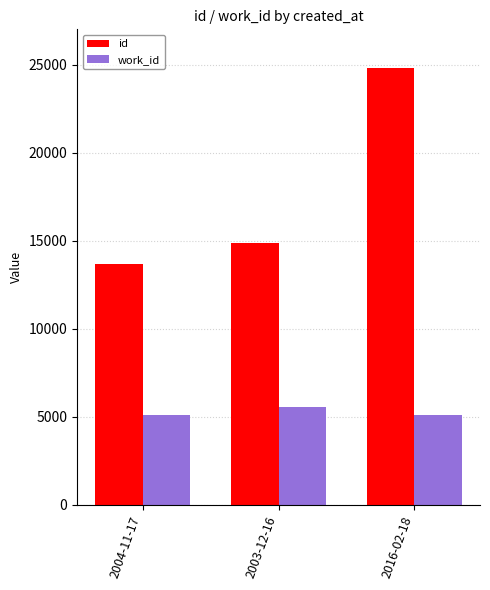

List the series in order of their peak value, highest first.

id, work_id